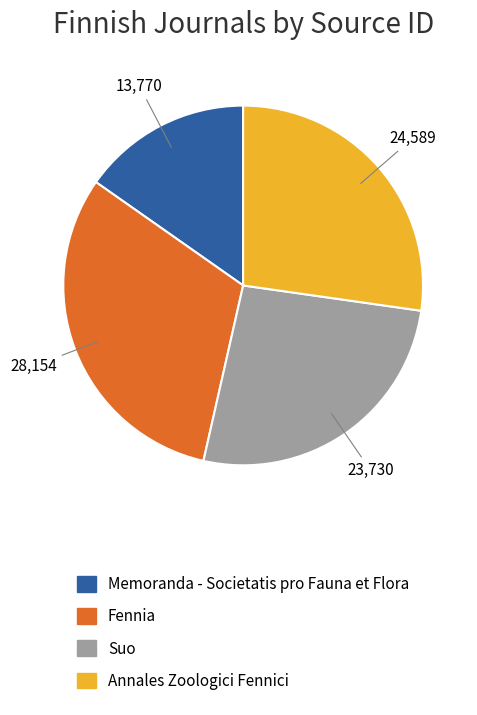

How many slices are in this pie chart?

4